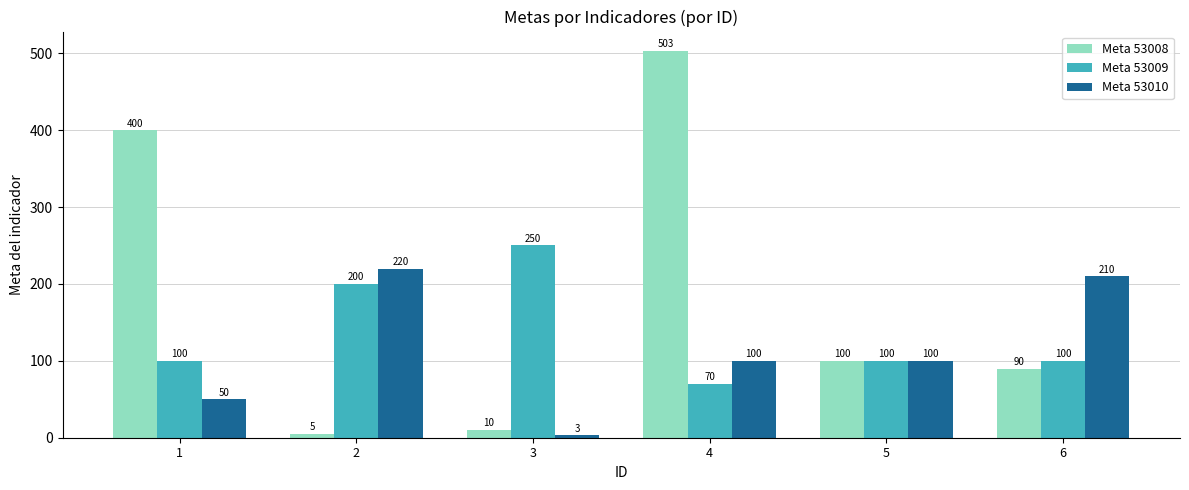

Does the chart contain any negative values?

No